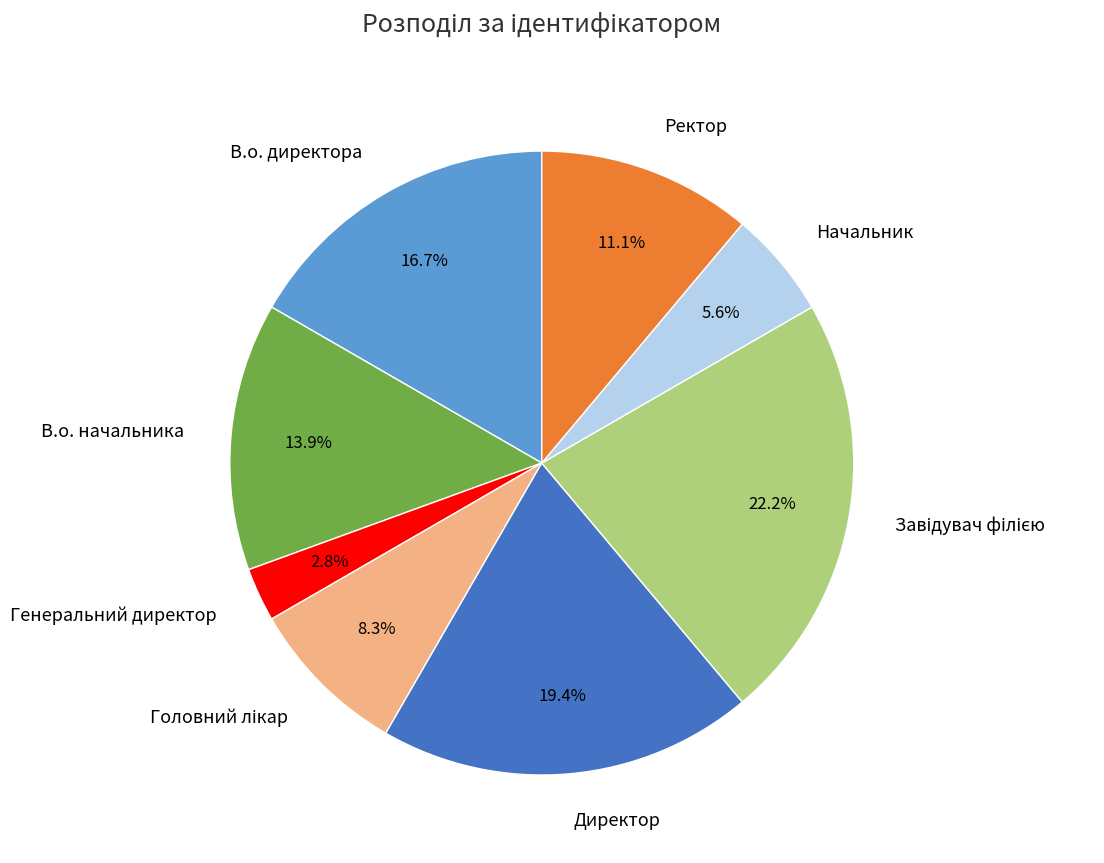

What percentage do В.о. начальника and Генеральний директор together represent?

16.7%